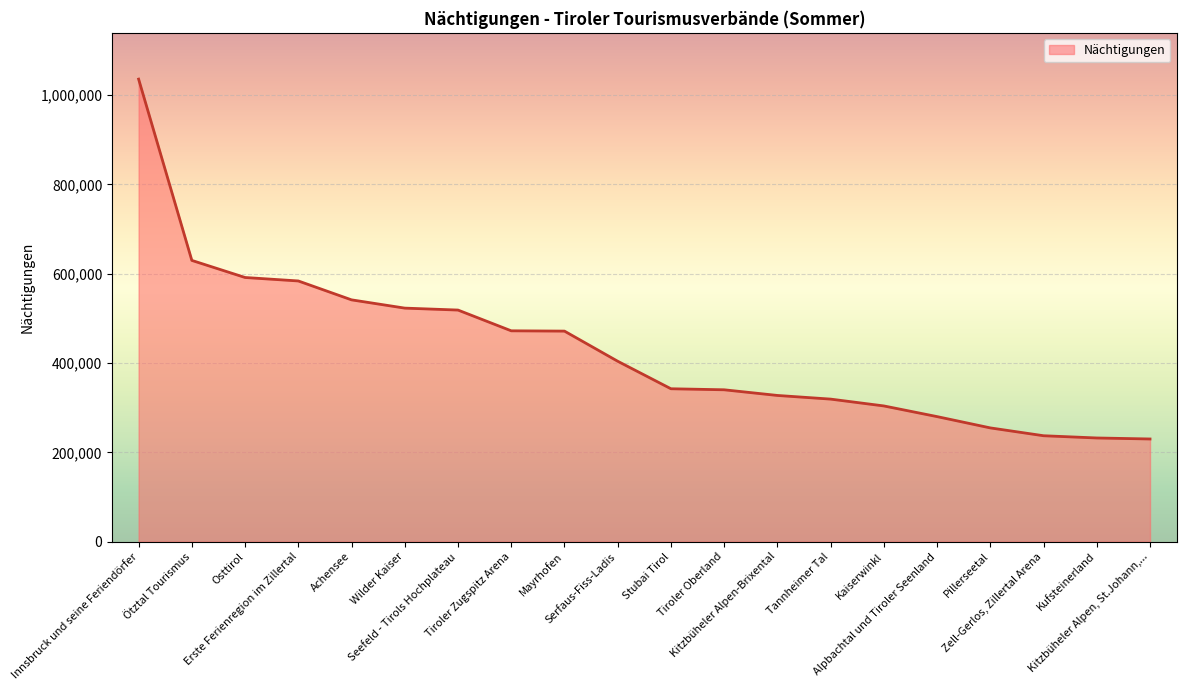

What is the smallest value displayed?

229907